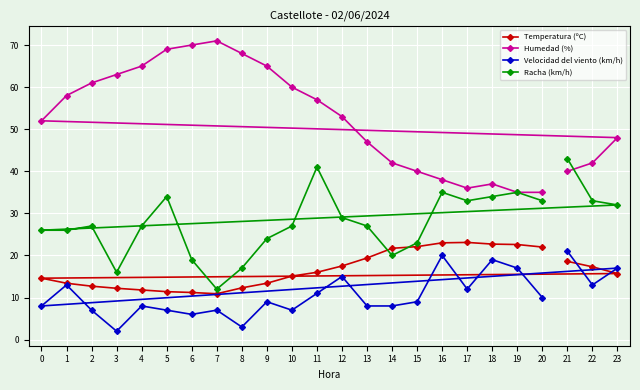

The value of Velocidad del viento (km/h) at 21 is 14.5. True or false?

False